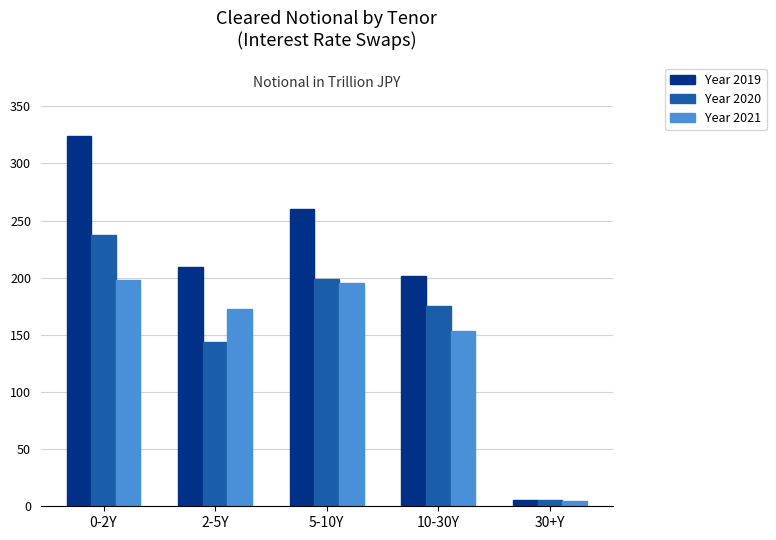

Where does the Year 2019 series first go above 208?

0-2Y